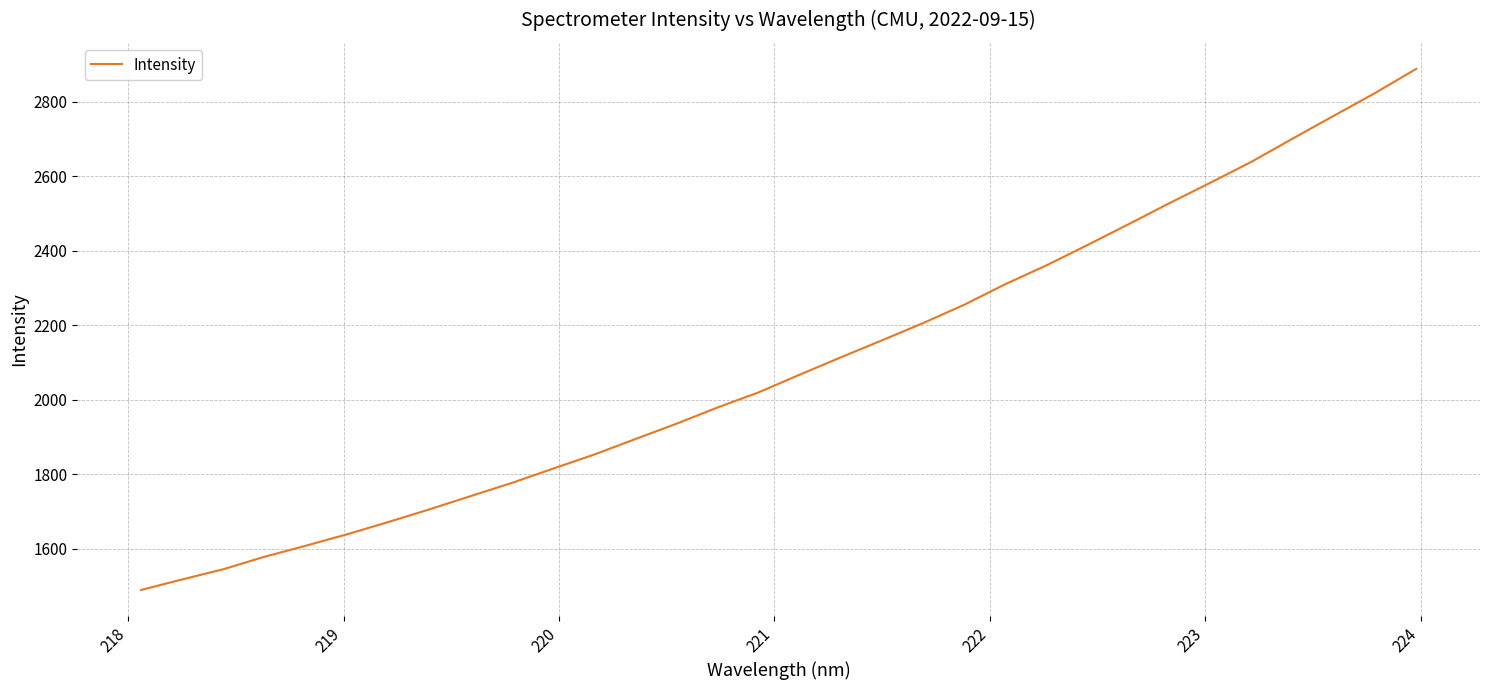

What is the minimum value shown in the chart?

1489.1